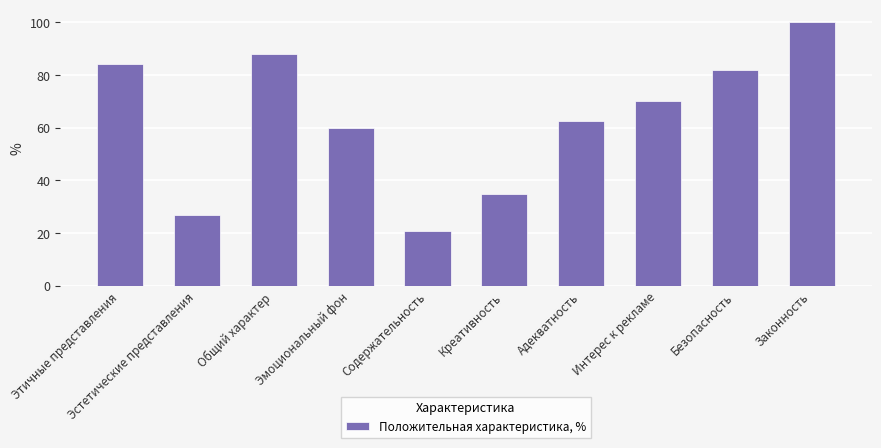

What is the minimum value shown in the chart?

20.8